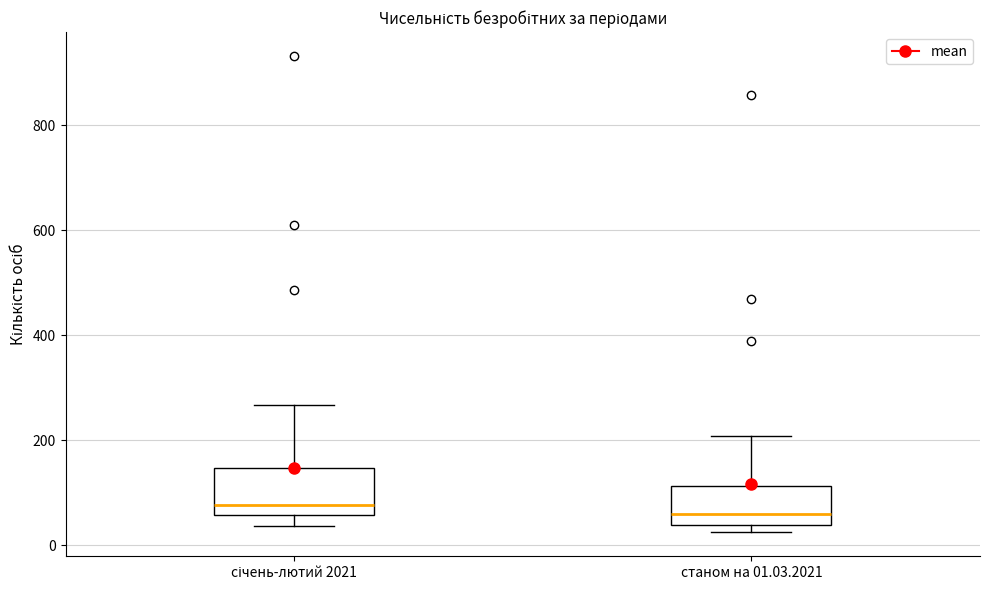

Reading left to right, read every box against the y-axis: the position of its median line, the range the box covers, and the ends of its whiskers. The values are not printed on the chart, so give them approximately, as read against the axis.

січень-лютий 2021: median 80, box 60 to 140, whiskers 40 to 260
станом на 01.03.2021: median 60, box 40 to 120, whiskers 20 to 200